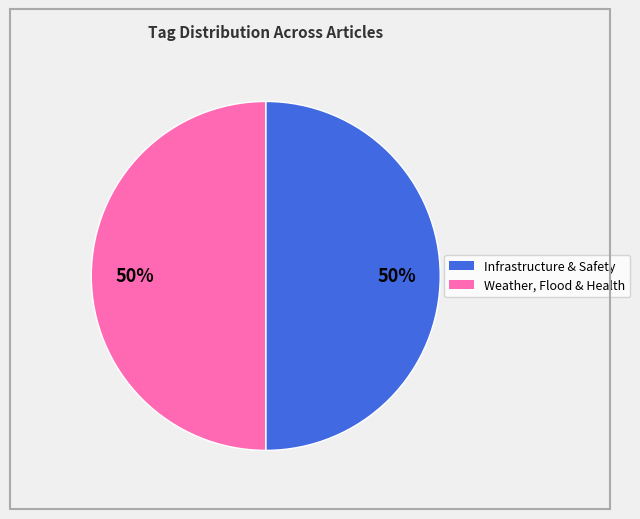

To the nearest percent, what is the average slice percentage?

50%